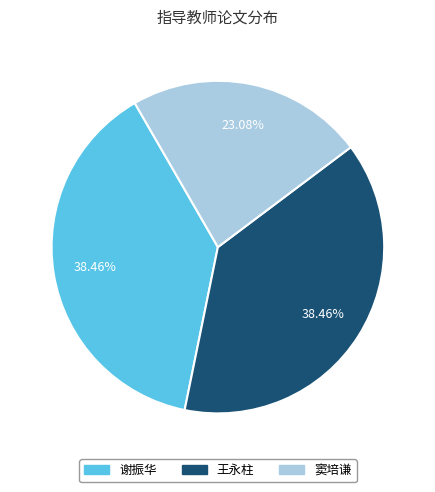

True or false: 谢振华 accounts for 38% of the total.

True